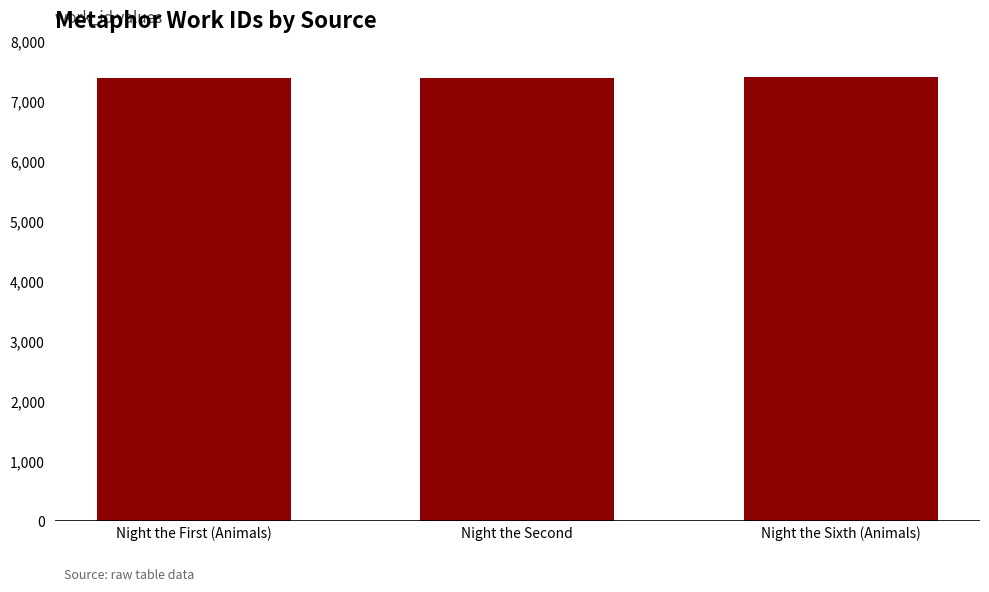

Read the value at Night the First (Animals).

7399